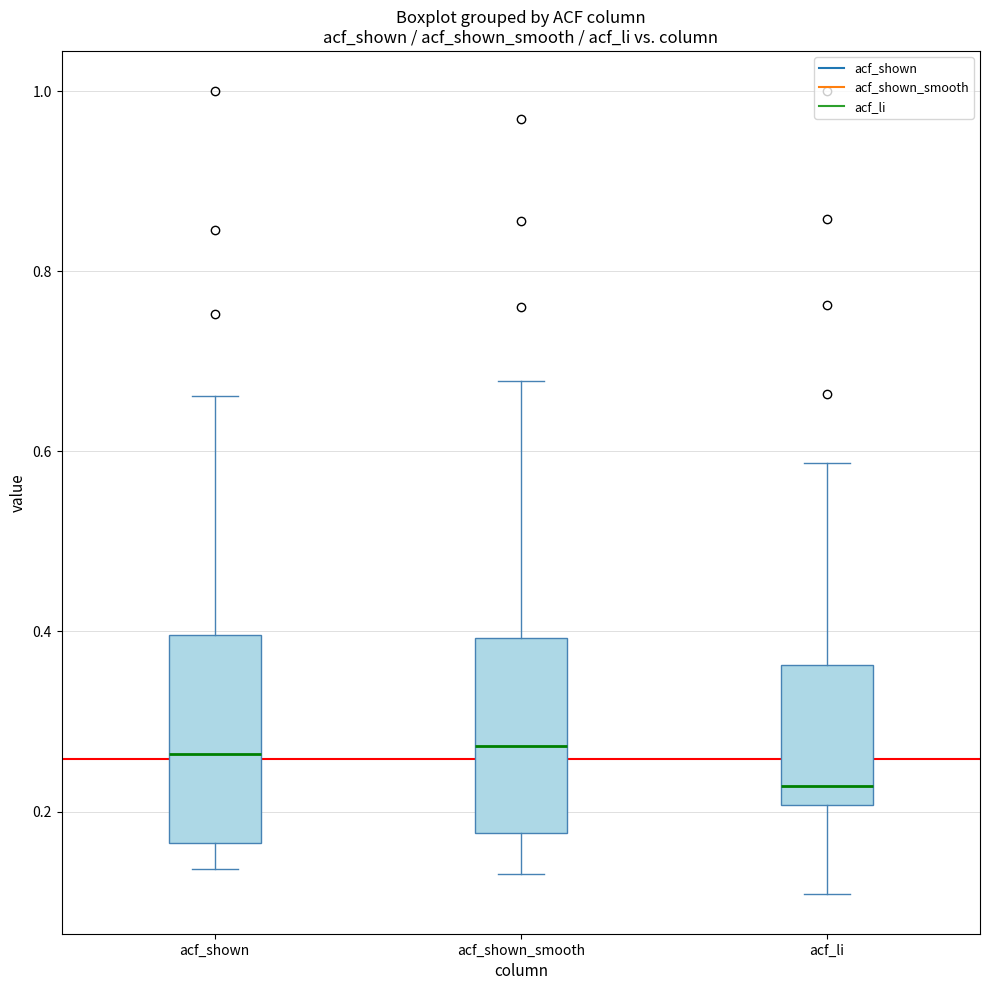

Where does the median line of the box for acf_li sit on the y-axis? The values are not printed on the chart, so give them approximately, as read against the axis.

0.22